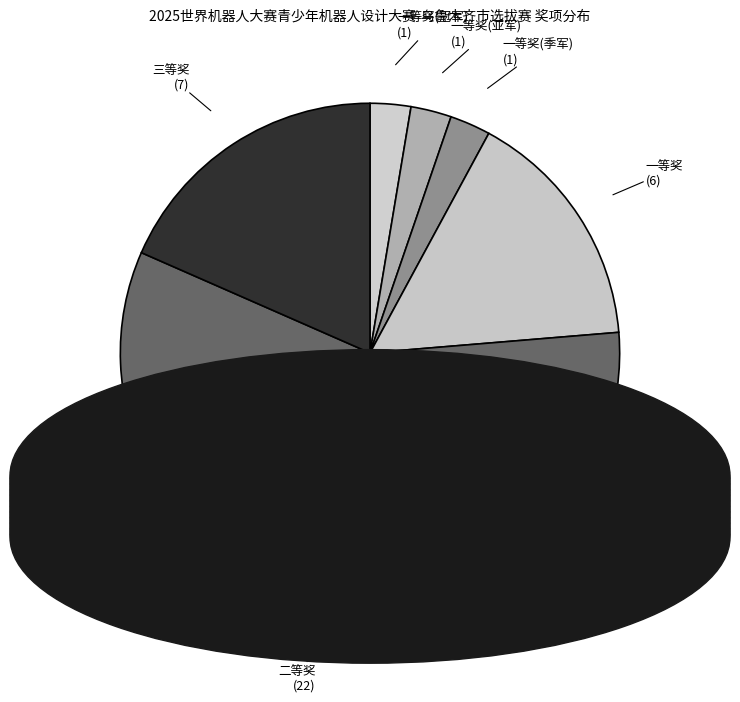

Which category accounts for the majority?

二等奖